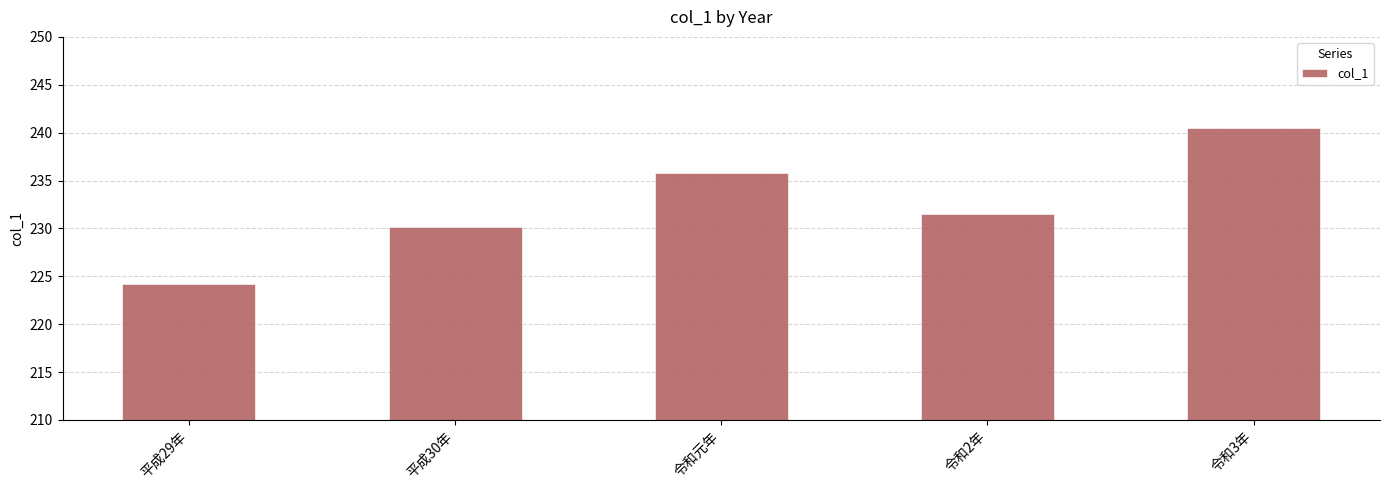

Rank the categories by value from lowest to highest.

平成29年, 平成30年, 令和2年, 令和元年, 令和3年